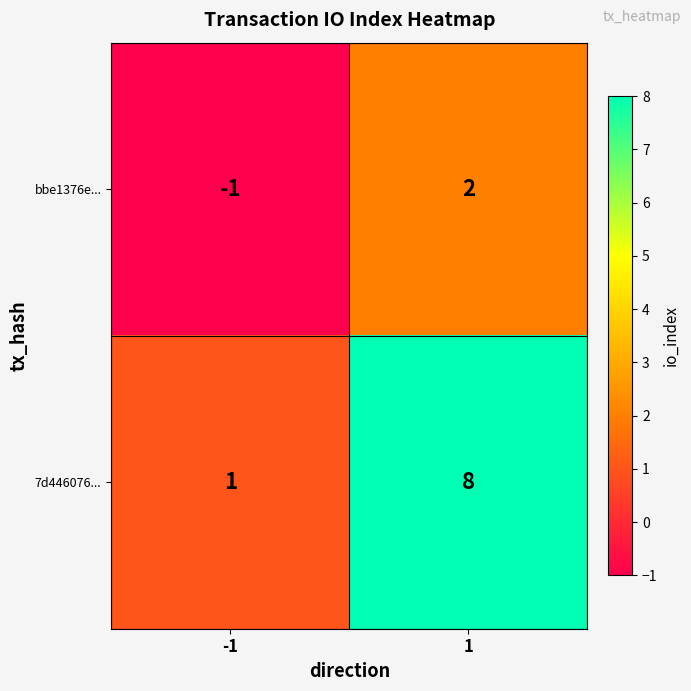

Which series has the largest total across all categories?

7d446076...